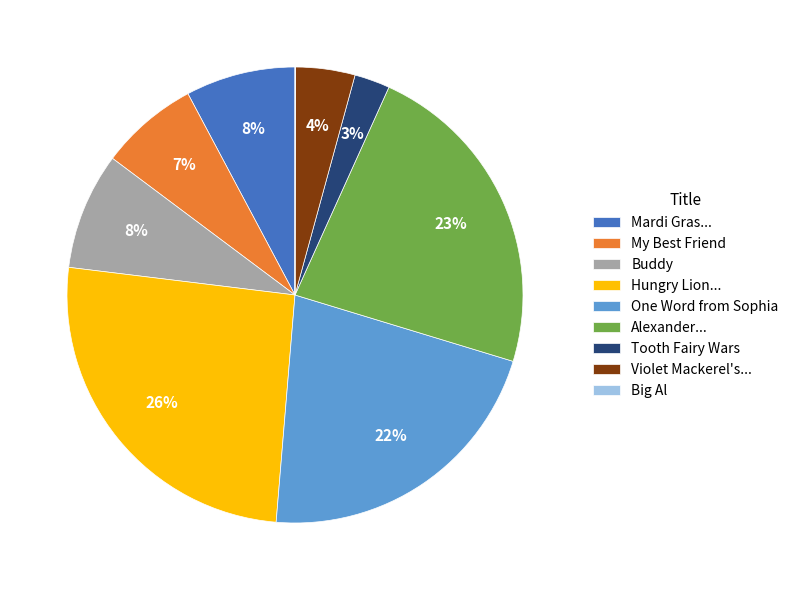

What percentage is the Buddy slice, to the nearest percent?

8%